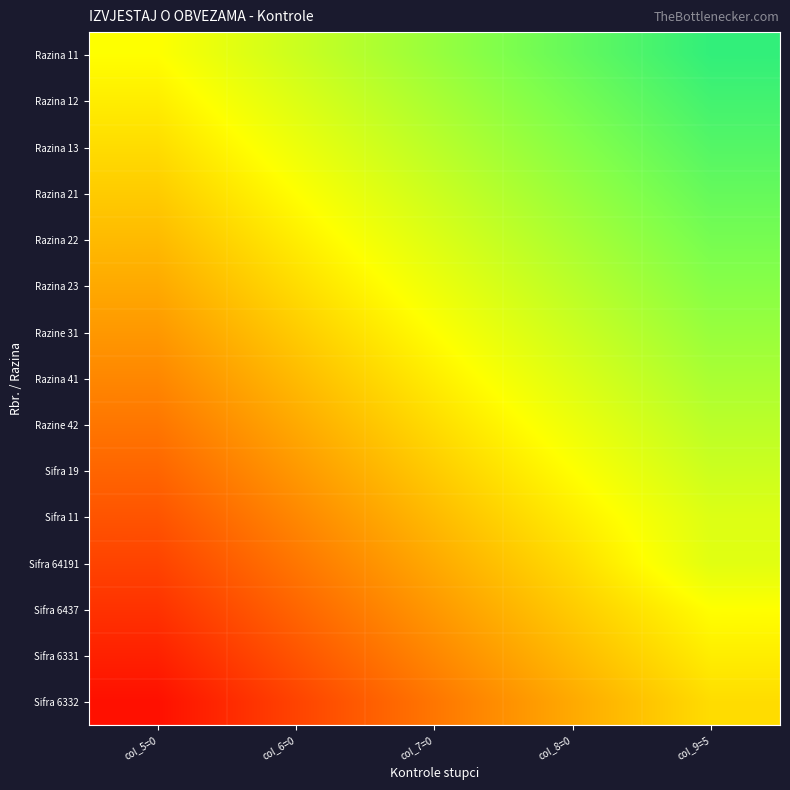

At col_7=0, list the series in order from largest to smallest.

Razina 11, Razina 12, Razina 13, Razina 21, Razina 22, Razina 23, Razine 31, Razina 41, Razine 42, Sifra 19, Sifra 11, Sifra 64191, Sifra 6437, Sifra 6331, Sifra 6332